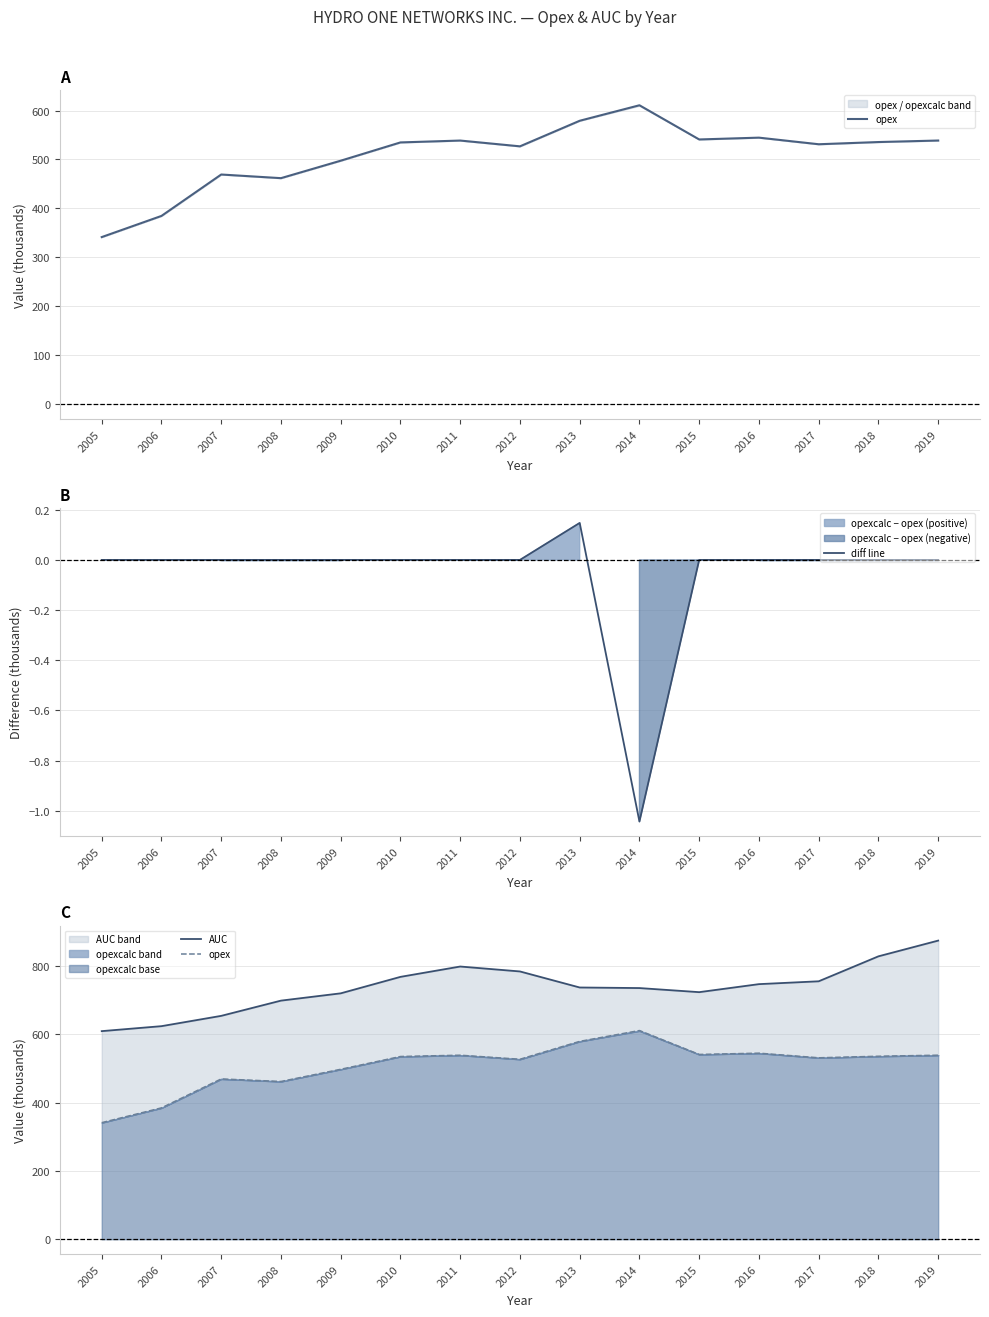

The AUC series shows 653.7 at 2007. True or false?

True